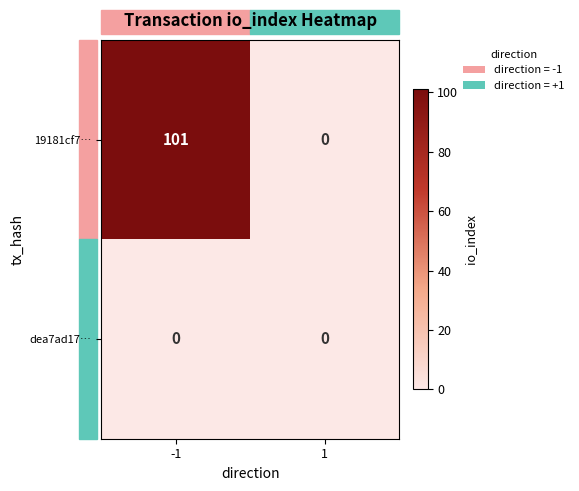

What is the total value across all series at -1?

101